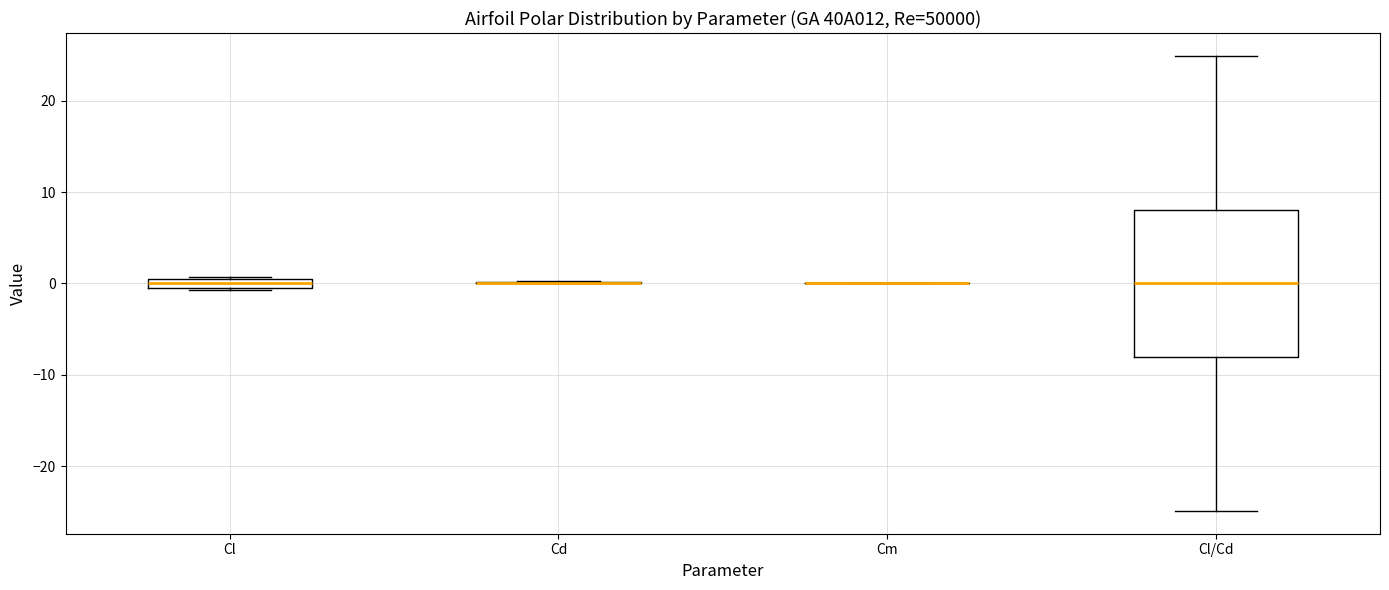

Comparing the boxes themselves (not the whiskers), which one is the tallest?

Cl/Cd